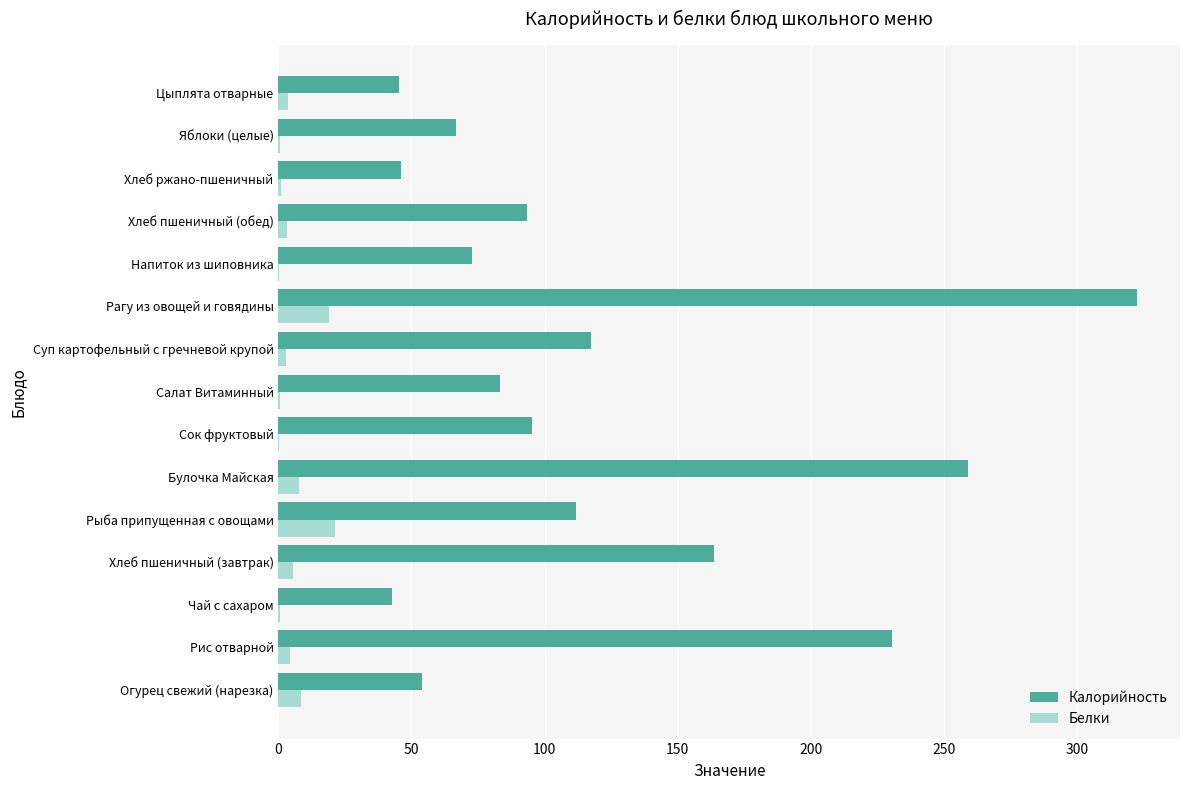

Read the Белки value at Огурец свежий (нарезка).

8.5